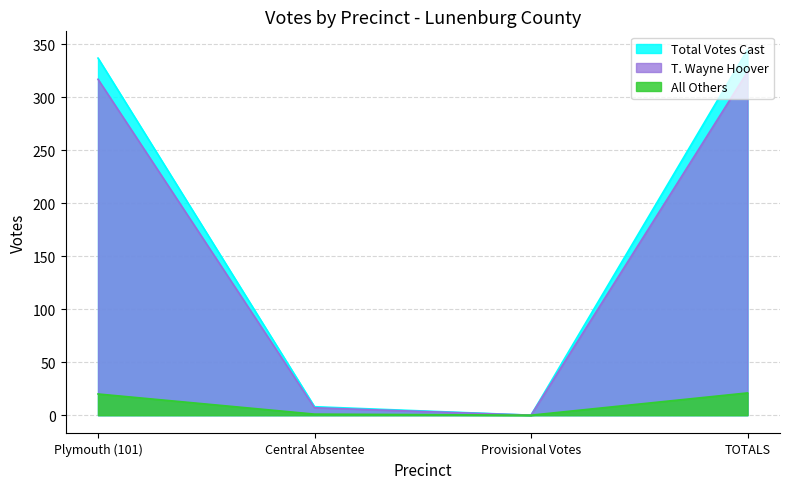

Reading right to left, extract all data points from this chart.

T. Wayne Hoover: TOTALS=324	Provisional Votes=0	Central Absentee=7	Plymouth (101)=317
All Others: TOTALS=21	Provisional Votes=0	Central Absentee=1	Plymouth (101)=20
Total Votes Cast: TOTALS=345	Provisional Votes=0	Central Absentee=8	Plymouth (101)=337